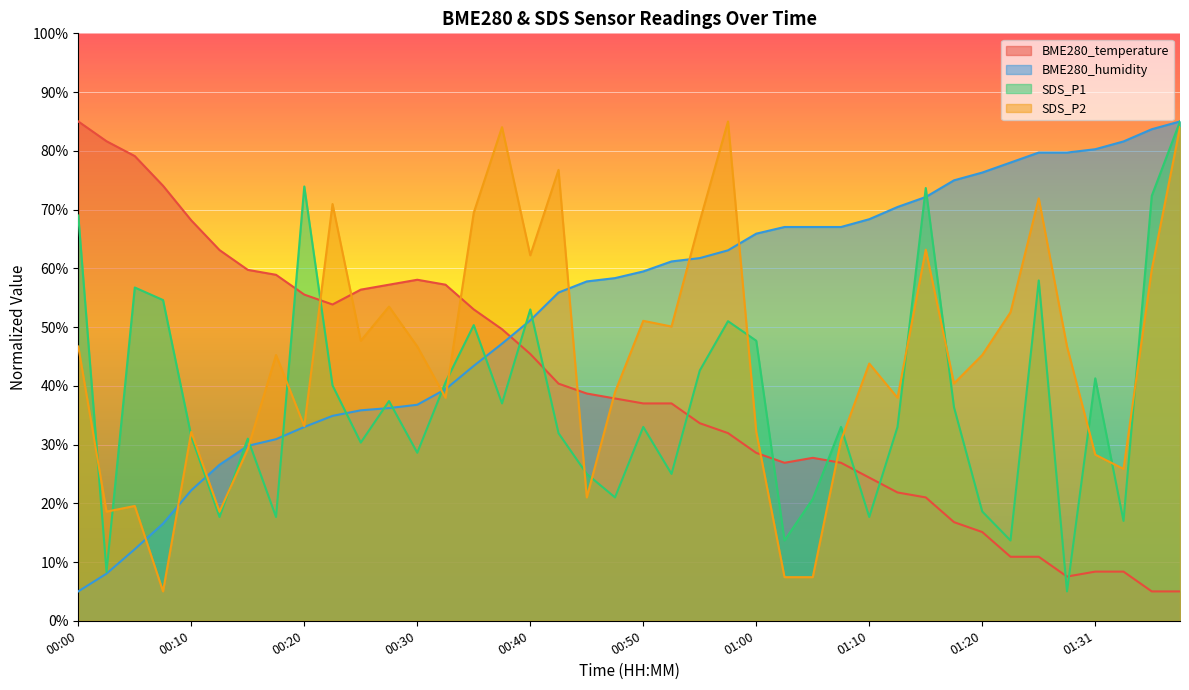

How many lines are shown in the chart?

4